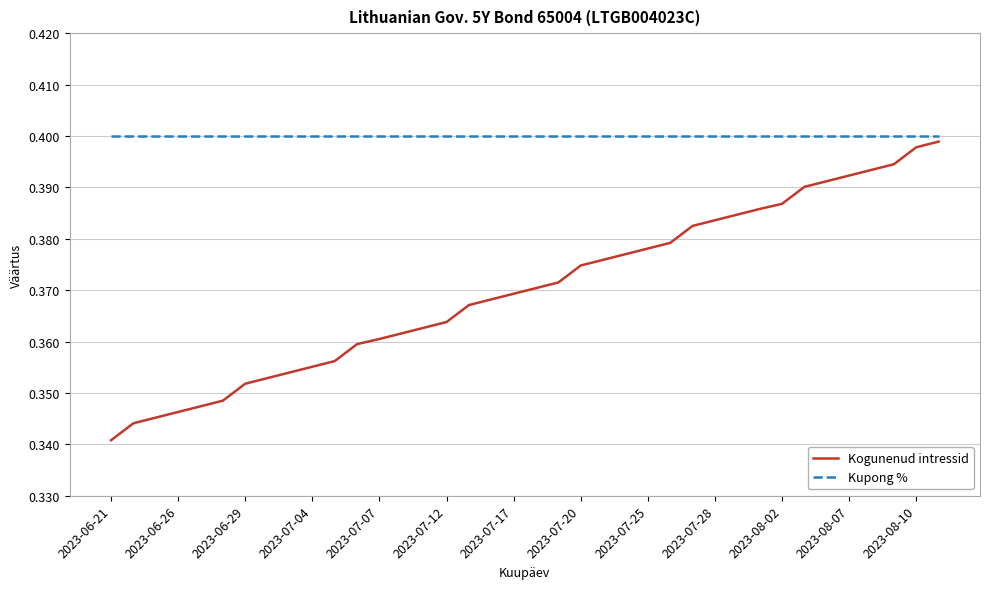

List the series in order of their peak value, highest first.

Kupong %, Kogunenud intressid